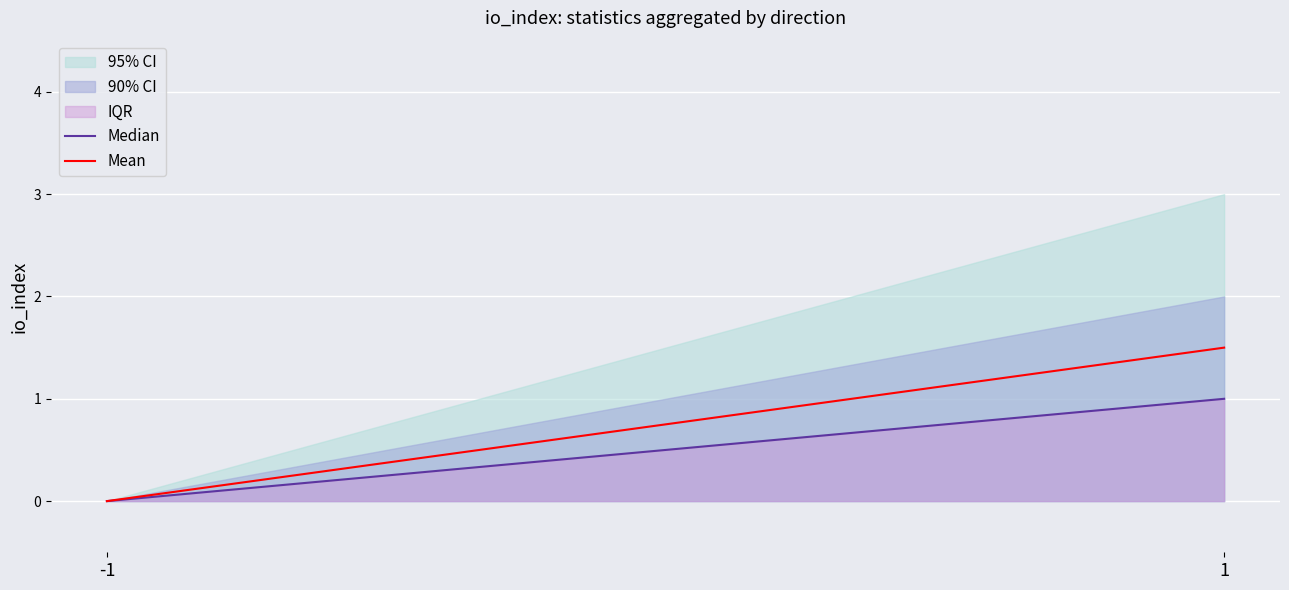

The Median series shows 0.0 at -1. True or false?

True